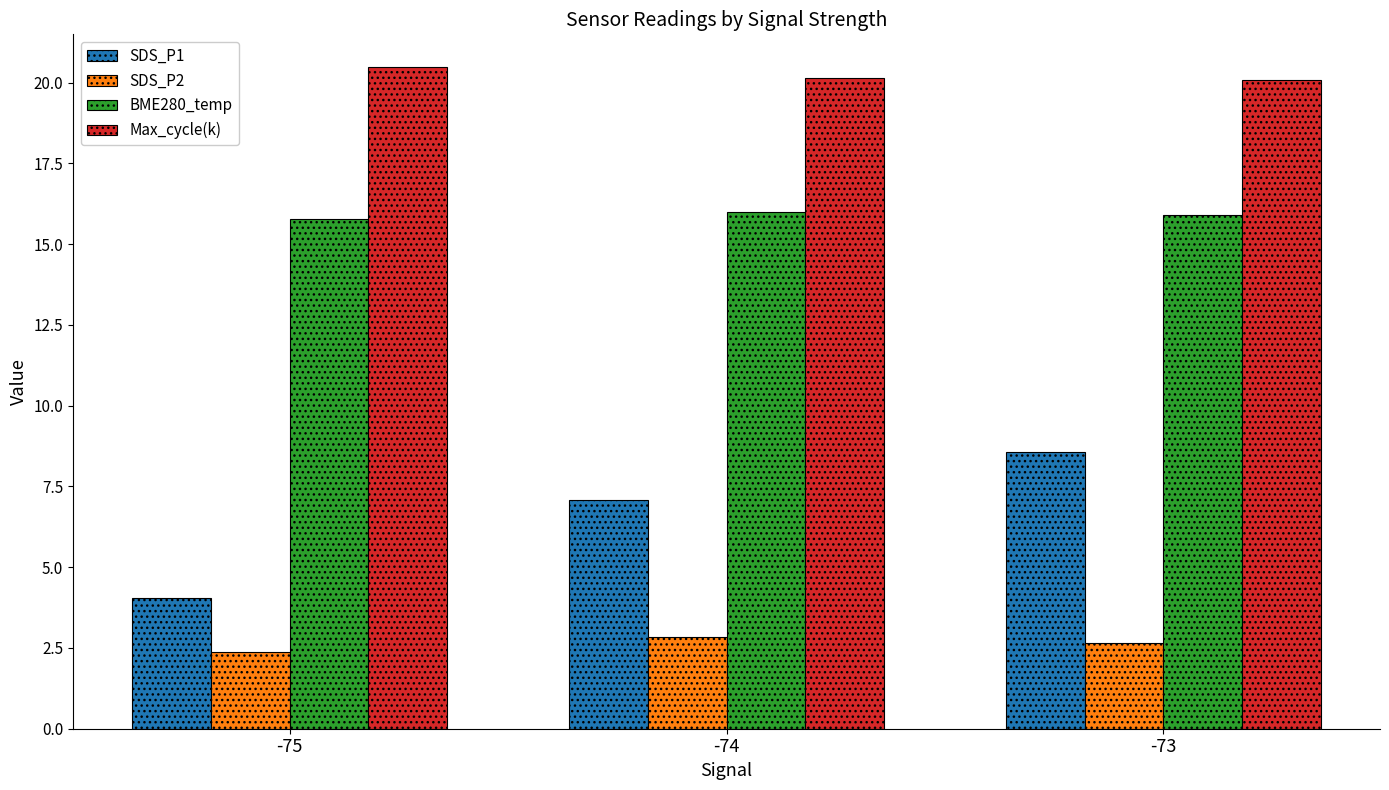

How many bars are there in each group?

4